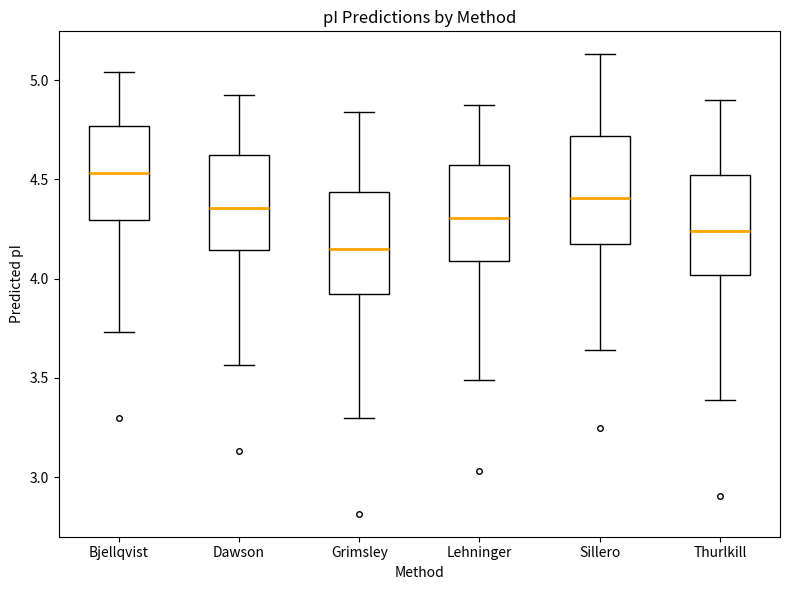

Reading left to right, read every box against the y-axis: the position of its median line, the range the box covers, and the ends of its whiskers. The values are not printed on the chart, so give them approximately, as read against the axis.

Bjellqvist: median 4.55, box 4.30 to 4.75, whiskers 3.75 to 5.05
Dawson: median 4.35, box 4.15 to 4.60, whiskers 3.55 to 4.95
Grimsley: median 4.15, box 3.90 to 4.45, whiskers 3.30 to 4.85
Lehninger: median 4.30, box 4.10 to 4.55, whiskers 3.50 to 4.90
Sillero: median 4.40, box 4.20 to 4.70, whiskers 3.65 to 5.15
Thurlkill: median 4.25, box 4.00 to 4.50, whiskers 3.40 to 4.90